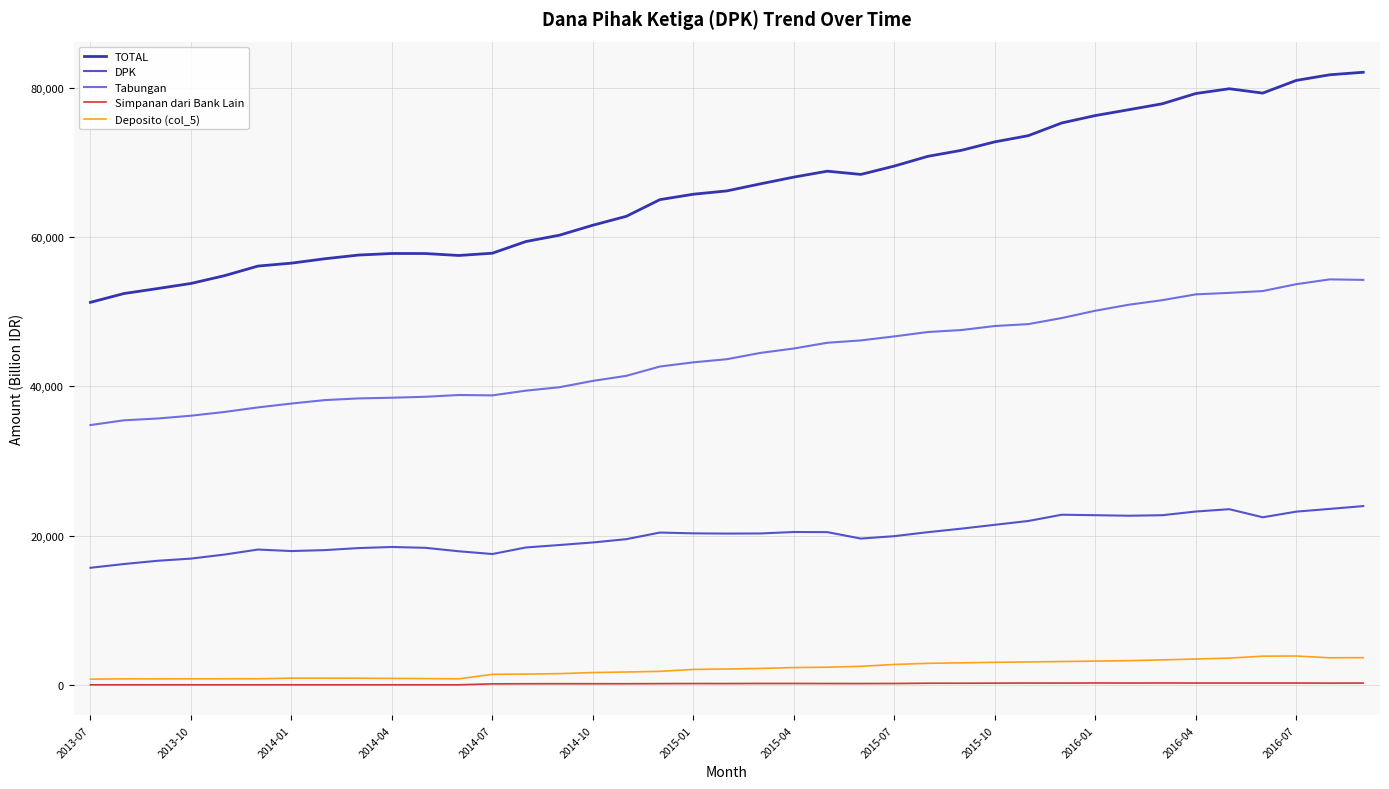

Which series has the largest total across all categories?

TOTAL